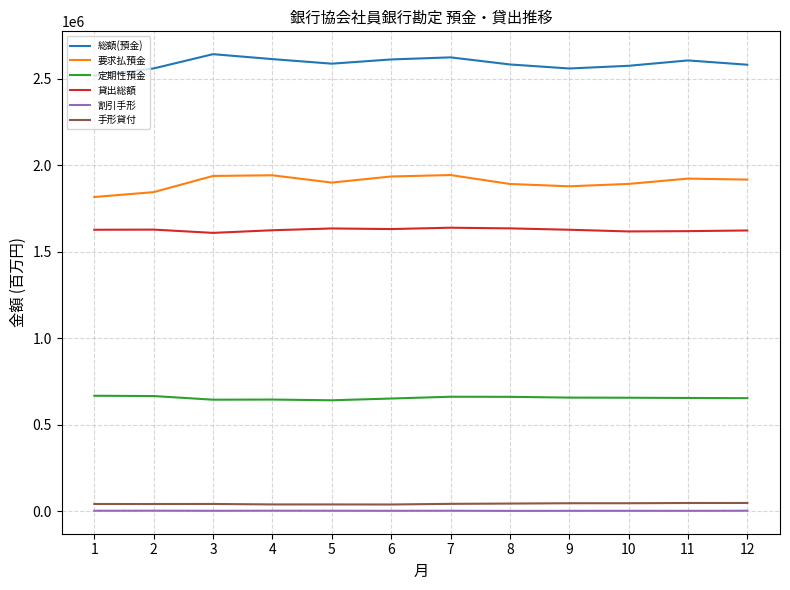

True or false: 貸出総額 and 手形貸付 intersect in this chart.

False